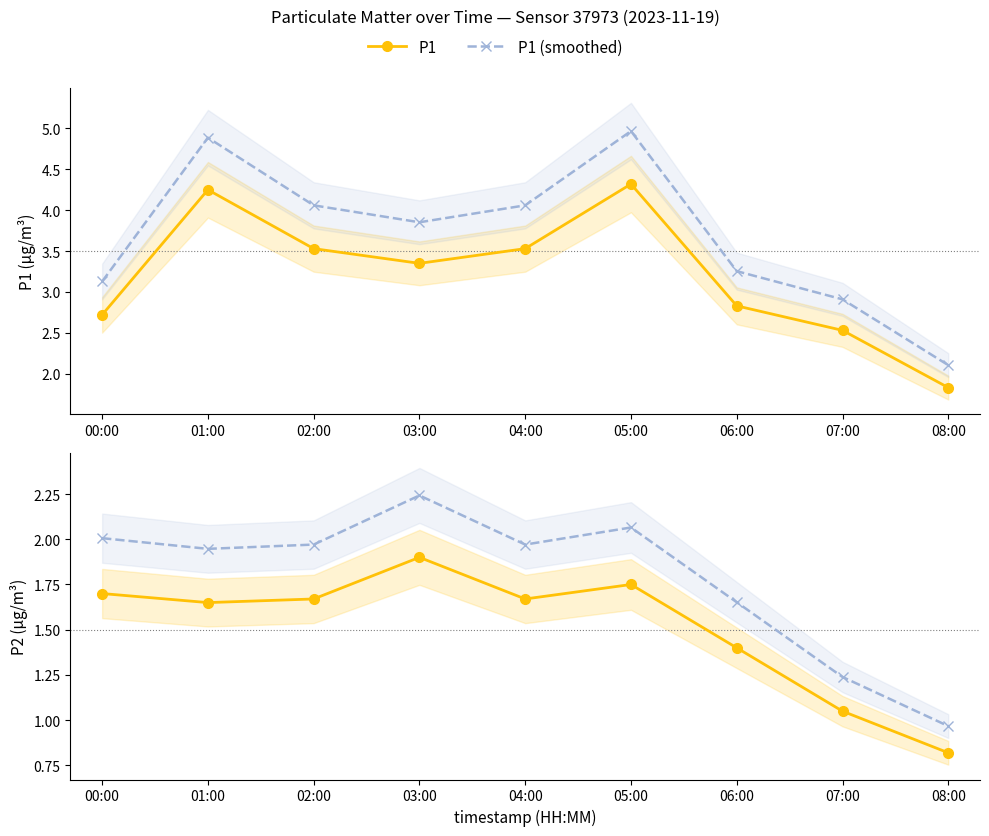

Reading left to right, transcribe all the data shown in this chart.

P1: 00:00=2.7	01:00=4.2	02:00=3.5	03:00=3.4	04:00=3.5	05:00=4.3	06:00=2.8	07:00=2.5	08:00=1.8
P1 (smoothed): 00:00=3.1	01:00=4.9	02:00=4.1	03:00=3.9	04:00=4.1	05:00=5.0	06:00=3.3	07:00=2.9	08:00=2.1
P2: 00:00=1.7	01:00=1.6	02:00=1.7	03:00=1.9	04:00=1.7	05:00=1.8	06:00=1.4	07:00=1.1	08:00=0.8
P2 (smoothed): 00:00=2.0	01:00=1.9	02:00=2.0	03:00=2.2	04:00=2.0	05:00=2.1	06:00=1.7	07:00=1.2	08:00=1.0